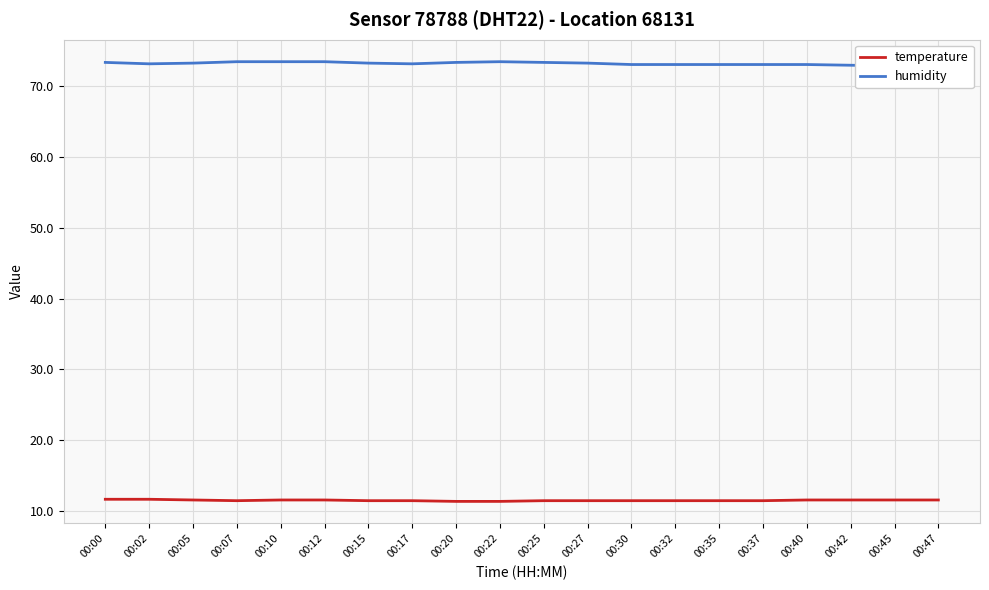

Where is humidity nearest to the value 73?

00:42